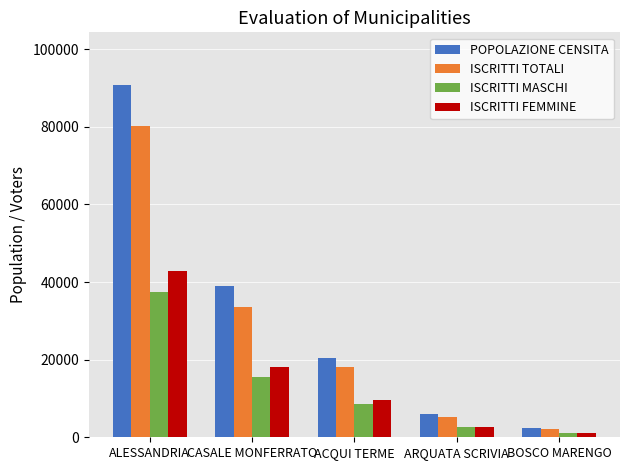

Which category has the highest value across all series?

ALESSANDRIA